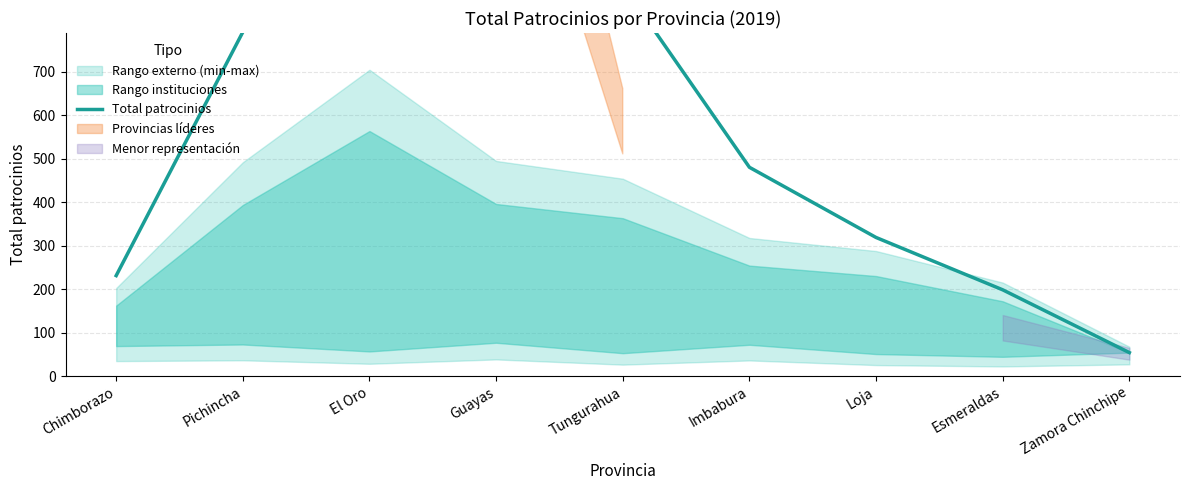

What is the label of the 7th point from the left?

Loja